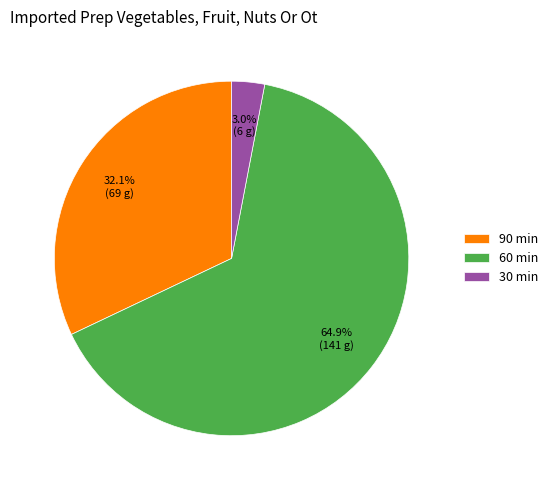

Does 90 min account for over 50% of the chart?

No